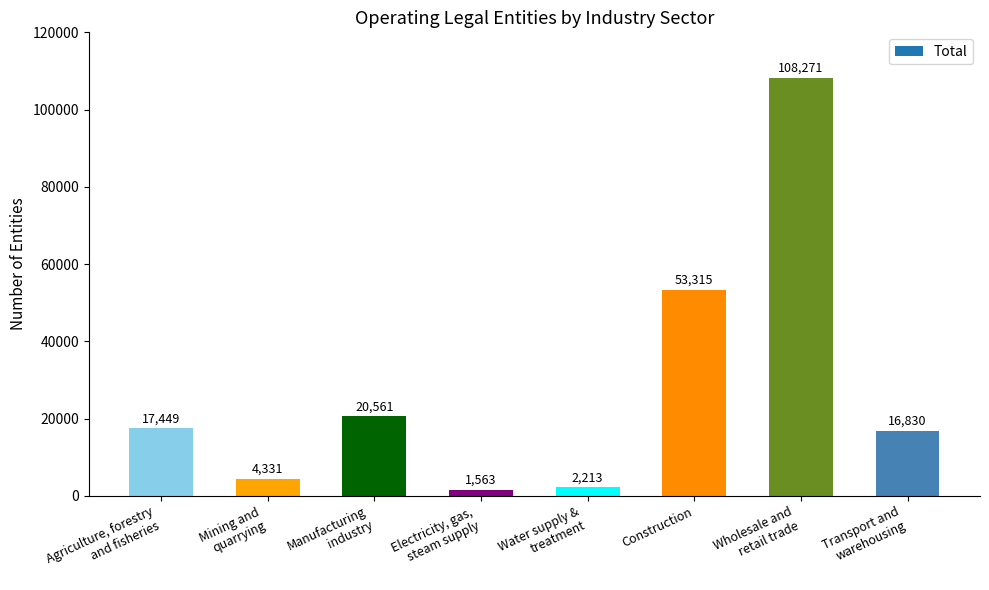

Which has a higher value, Manufacturing
industry or Construction?

Construction